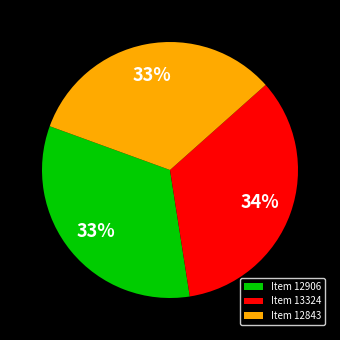

To the nearest percent, what portion does Item 12906 represent?

33%